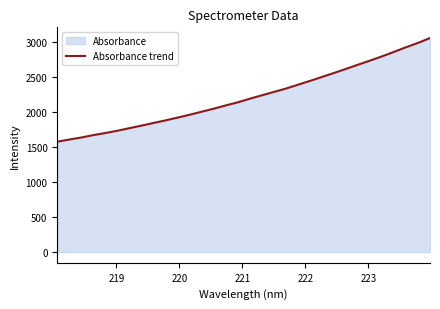

What is the difference between the second highest and minimum values?

1412.3